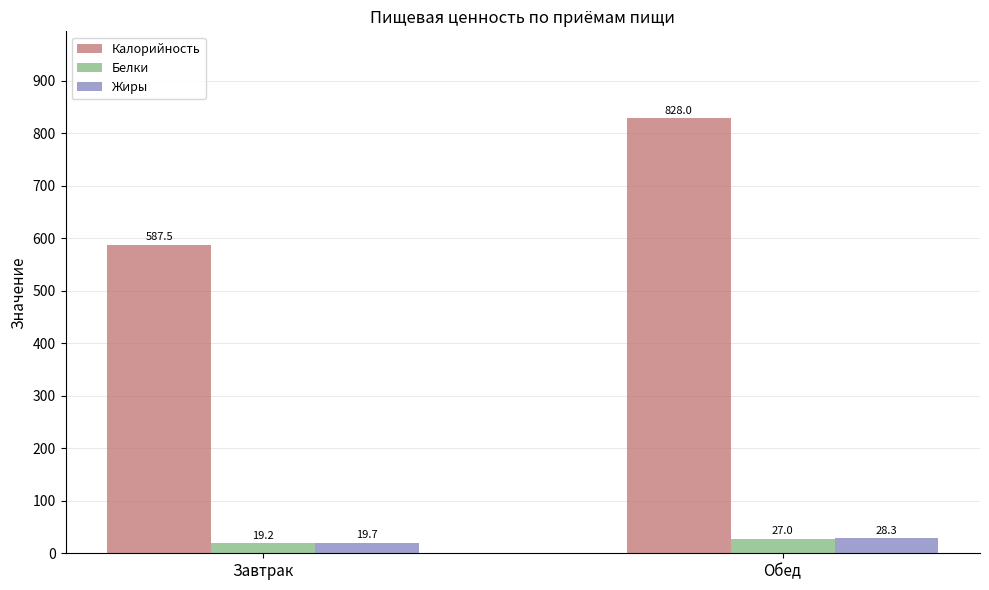

What is the sum of the Калорийность values at Завтрак and Обед?

1415.5